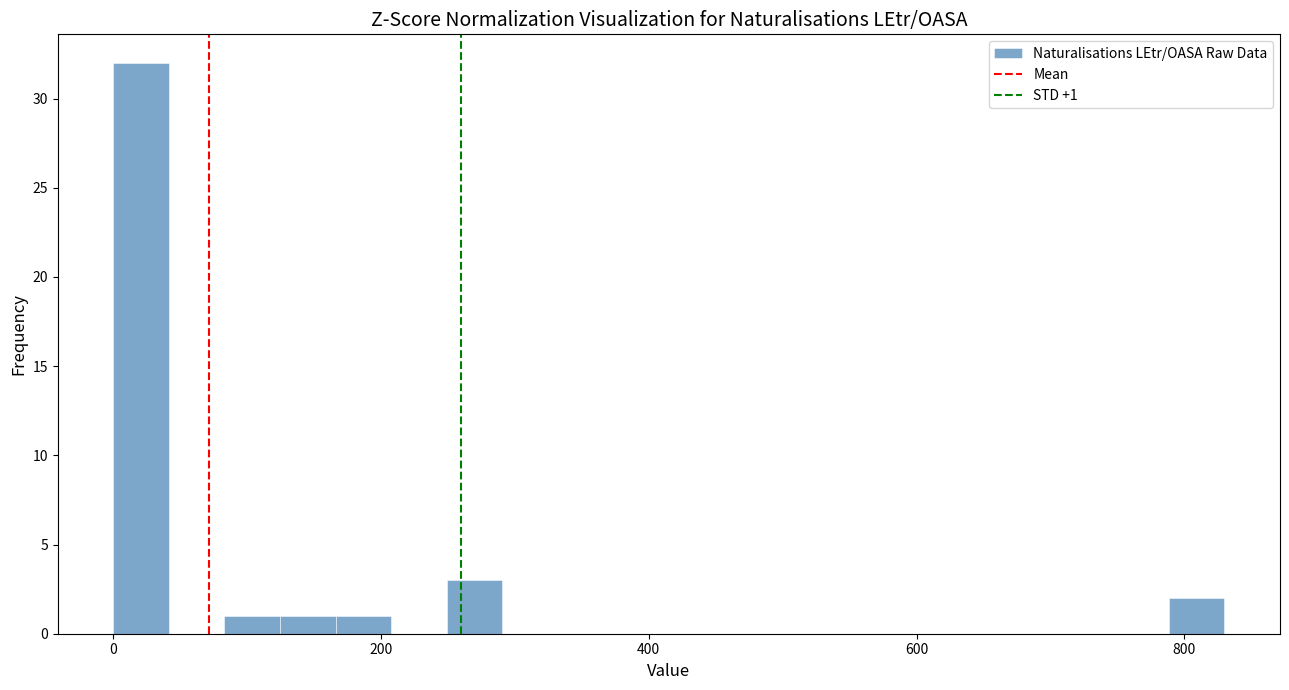

Around what value on the x-axis is the tallest bar? Give the approximate position of its centre, as read against the axis.

20